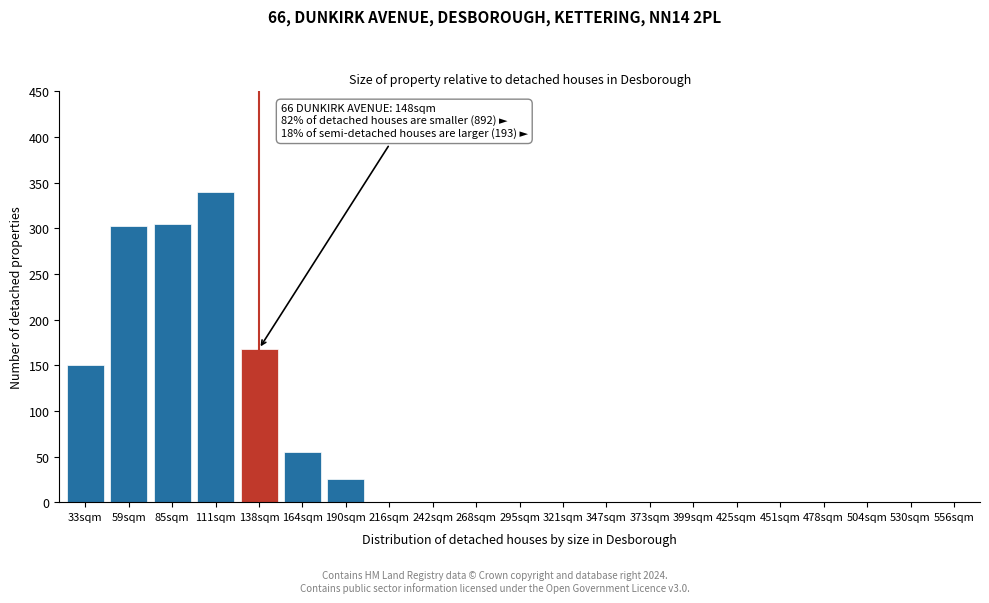

Reading left to right, transcribe all the data shown in this chart.

33sqm=150	59sqm=302	85sqm=305	111sqm=340	138sqm=168	164sqm=55	190sqm=25	216sqm=0	242sqm=0	268sqm=0	295sqm=0	321sqm=0	347sqm=0	373sqm=0	399sqm=0	425sqm=0	451sqm=0	478sqm=0	504sqm=0	530sqm=0	556sqm=0